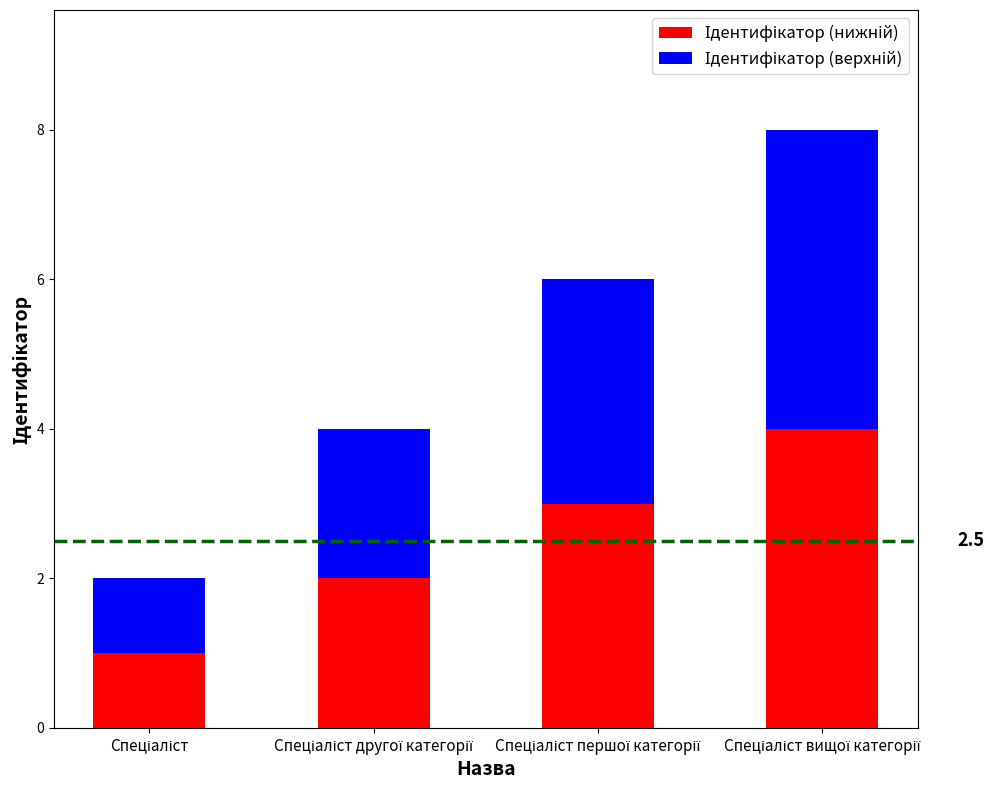

Does the chart contain any negative values?

No